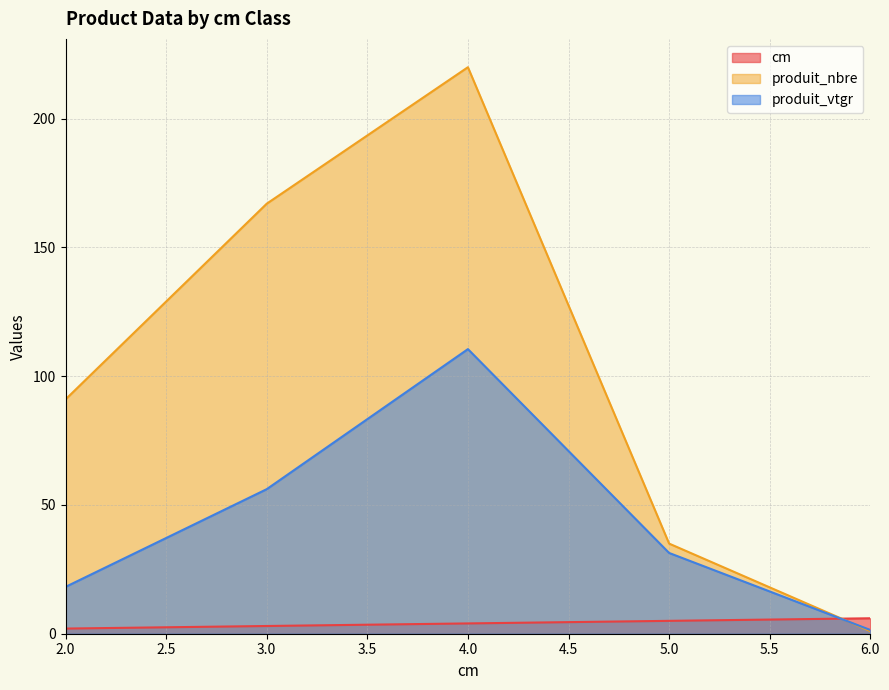

Reading right to left, extract all data points from this chart.

cm: 6.0	5.0	4.0	3.0	2.0
produit_nbre: 1.0	35.0	220.0	167.0	91.0
produit_vtgr: 1.5	31.4	110.5	56.1	18.2